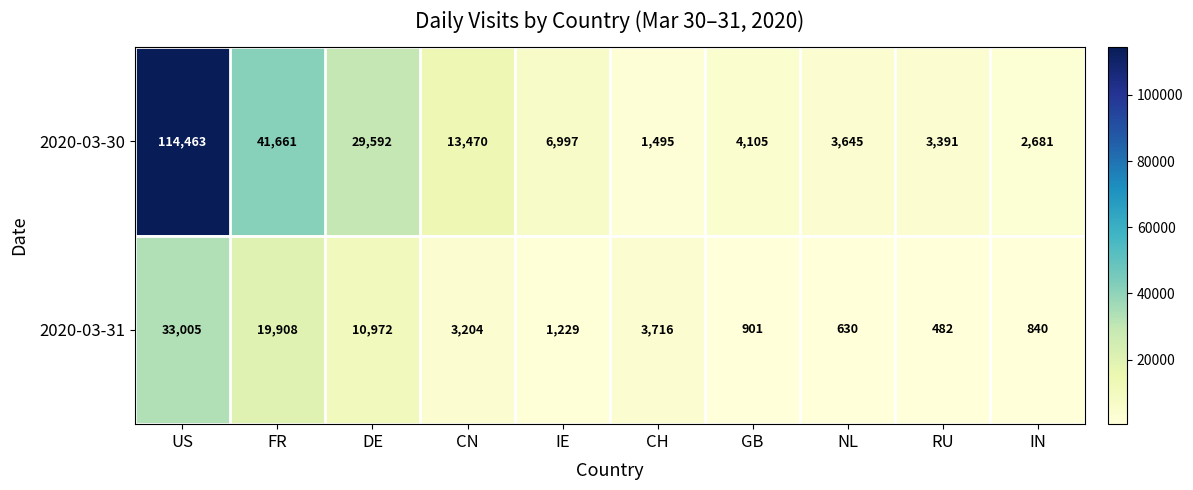

At which category does the chart reach its peak across all series?

US